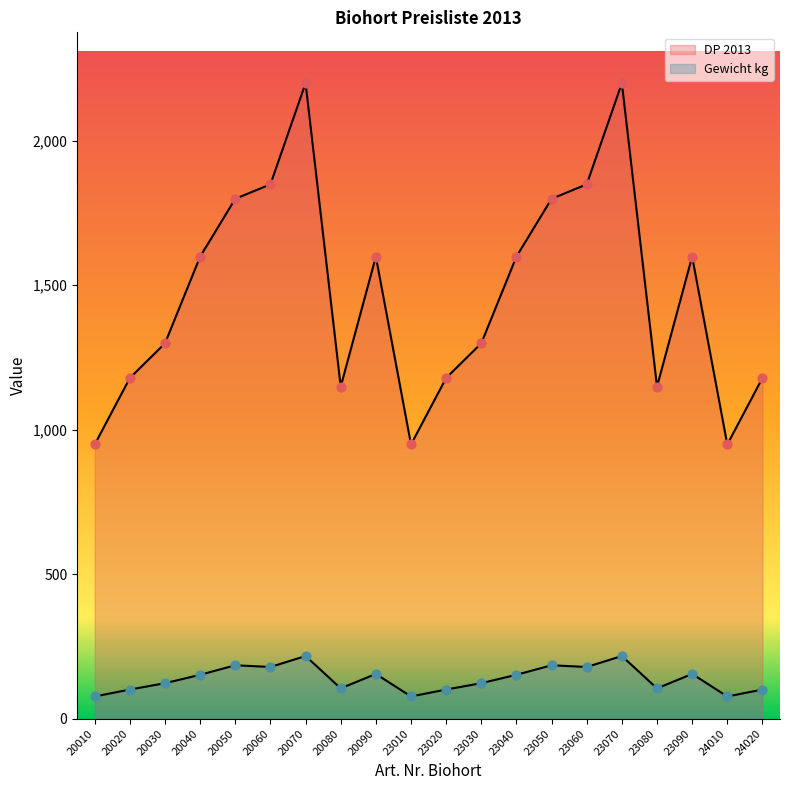

Which series contains the highest Y value?

DP 2013